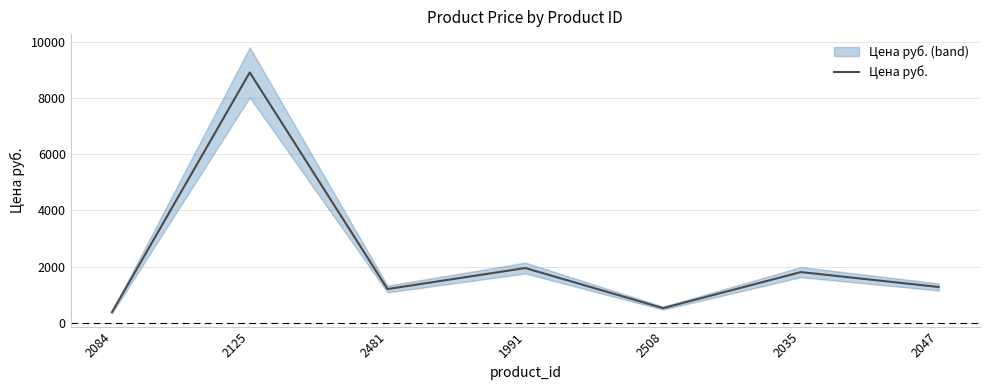

What position from the right is 1991?

4